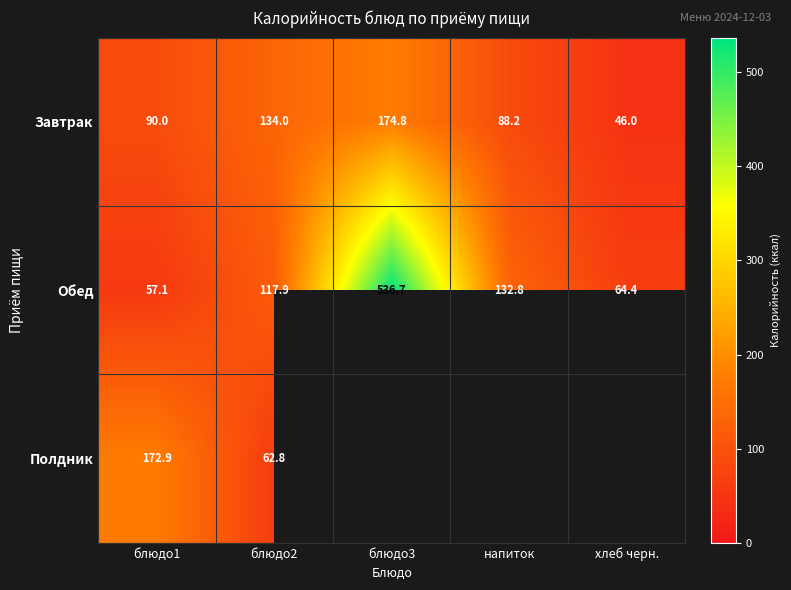

How many series are shown in this chart?

3